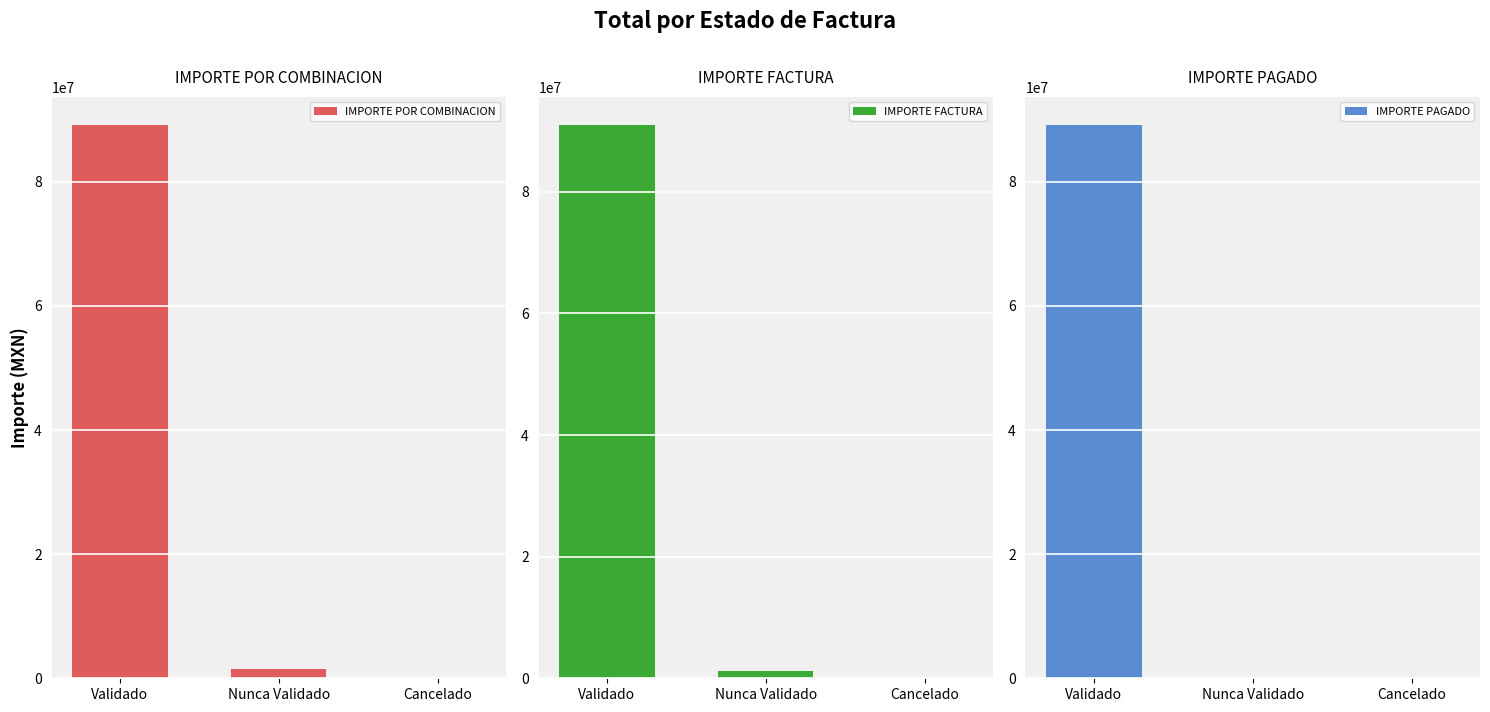

Is it true that IMPORTE PAGADO equals 44498436.1 at Cancelado?

False